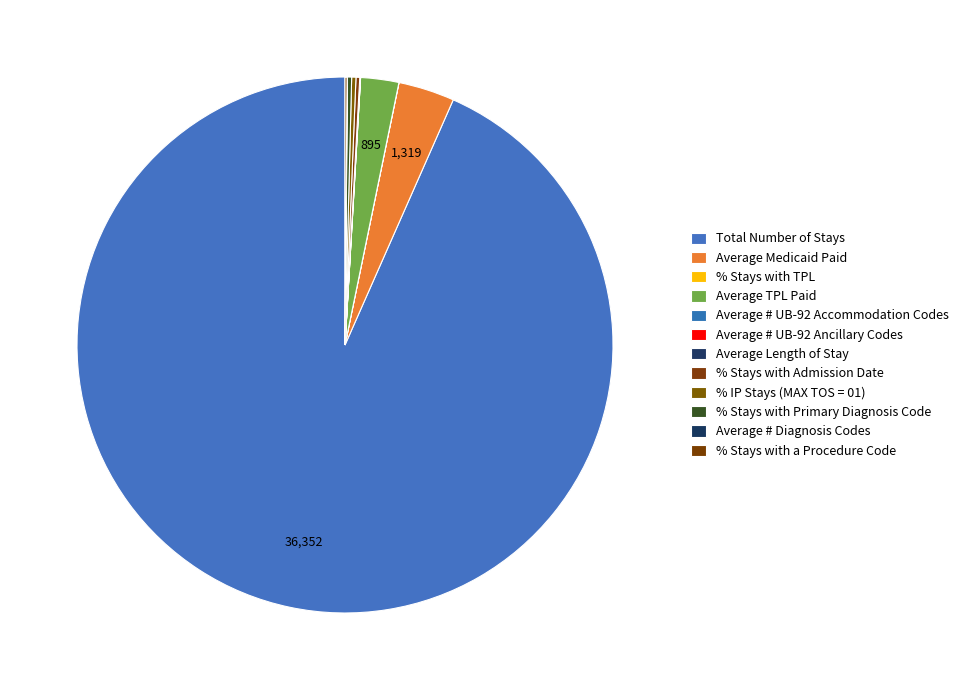

Count the number of slices in the pie.

12